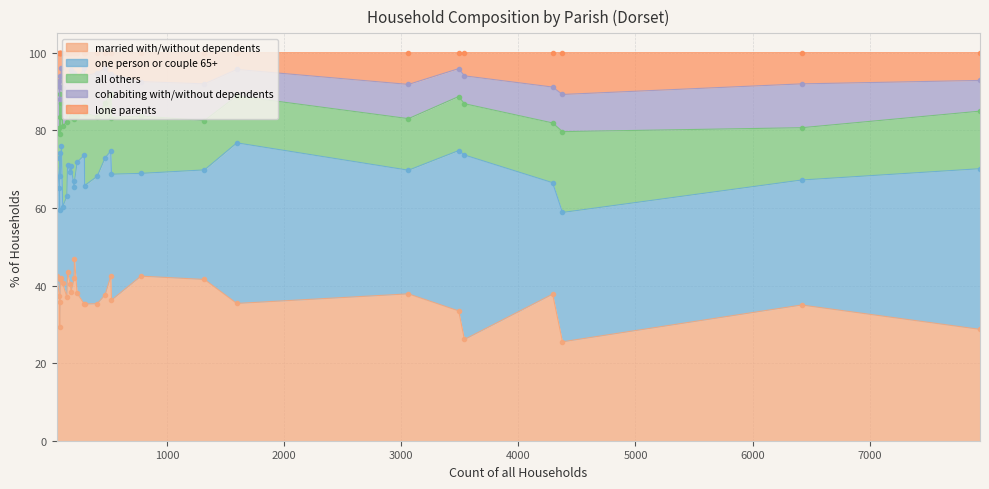

True or false: married with/without dependents and lone parents cross at least once.

False